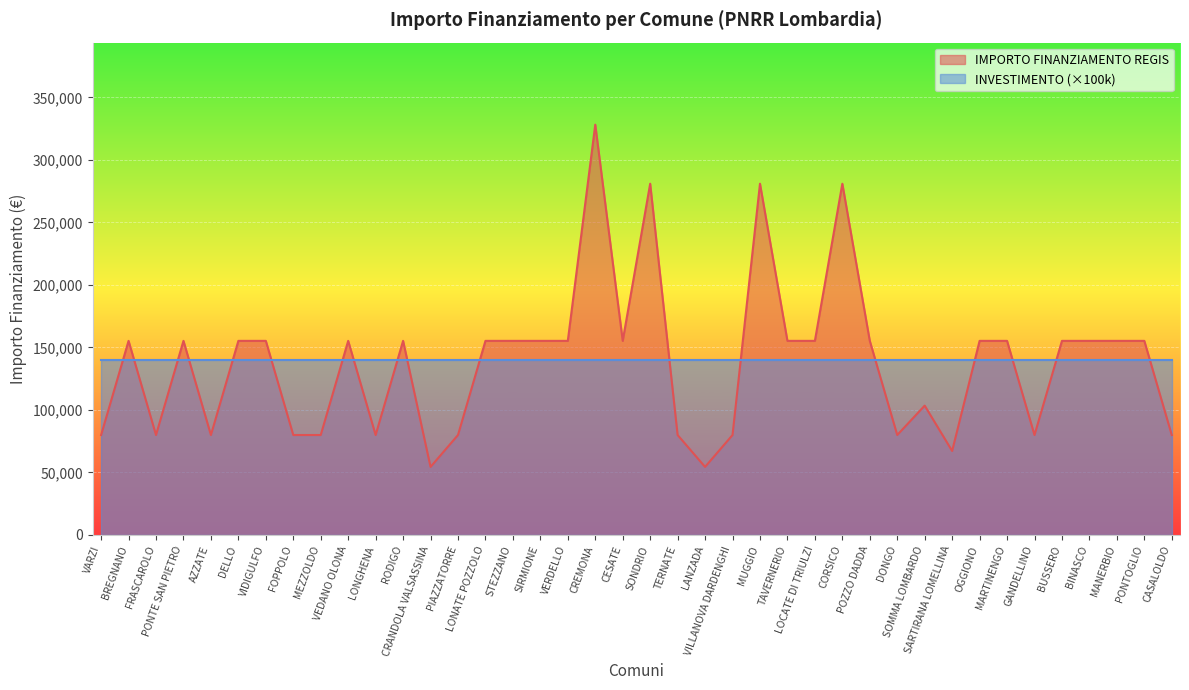

Is it true that the value at VERDELLO is 39132?

False